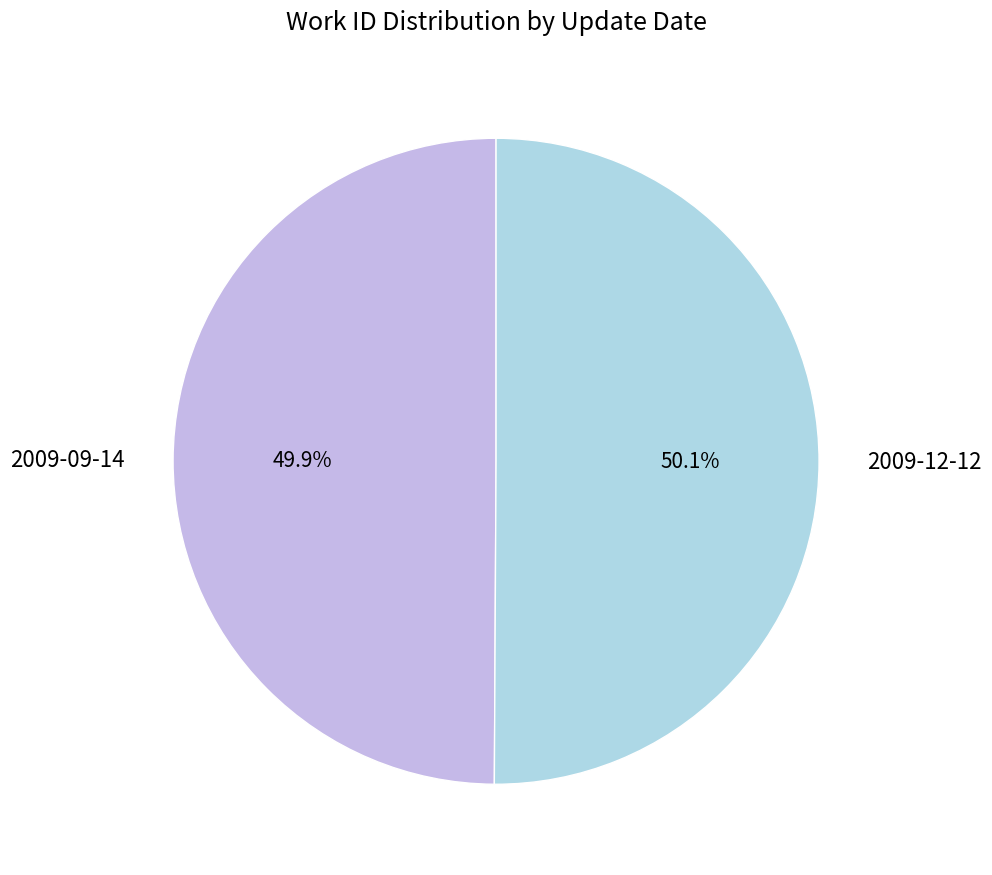

Is there a majority slice in this chart?

Yes